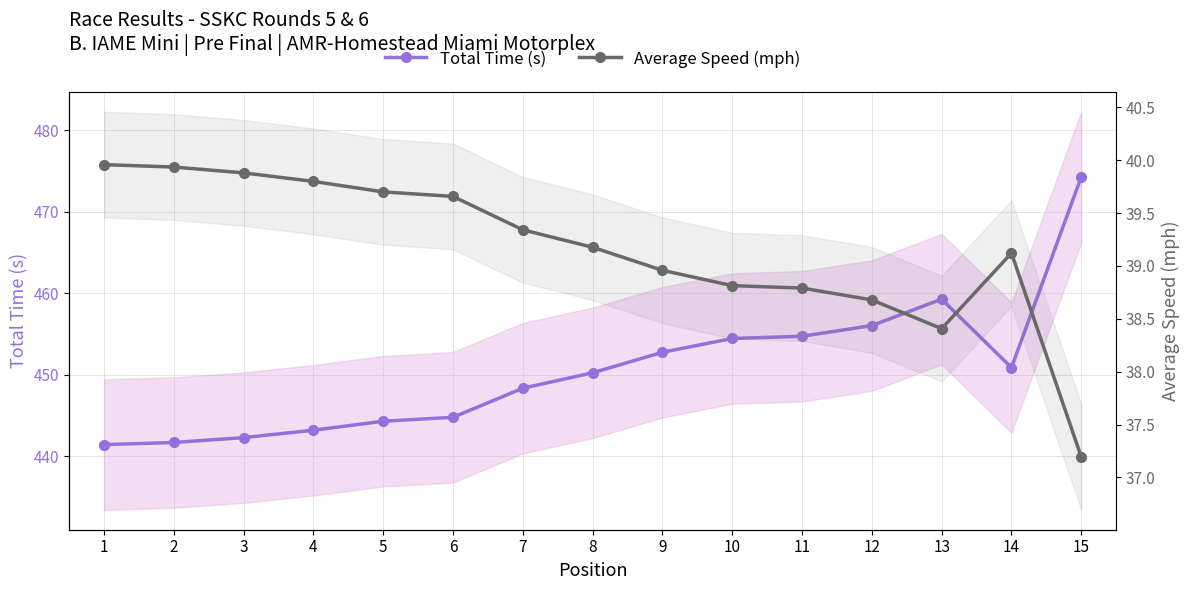

What is the value of the Total Time (s) point at the 8th from the left?

450.3